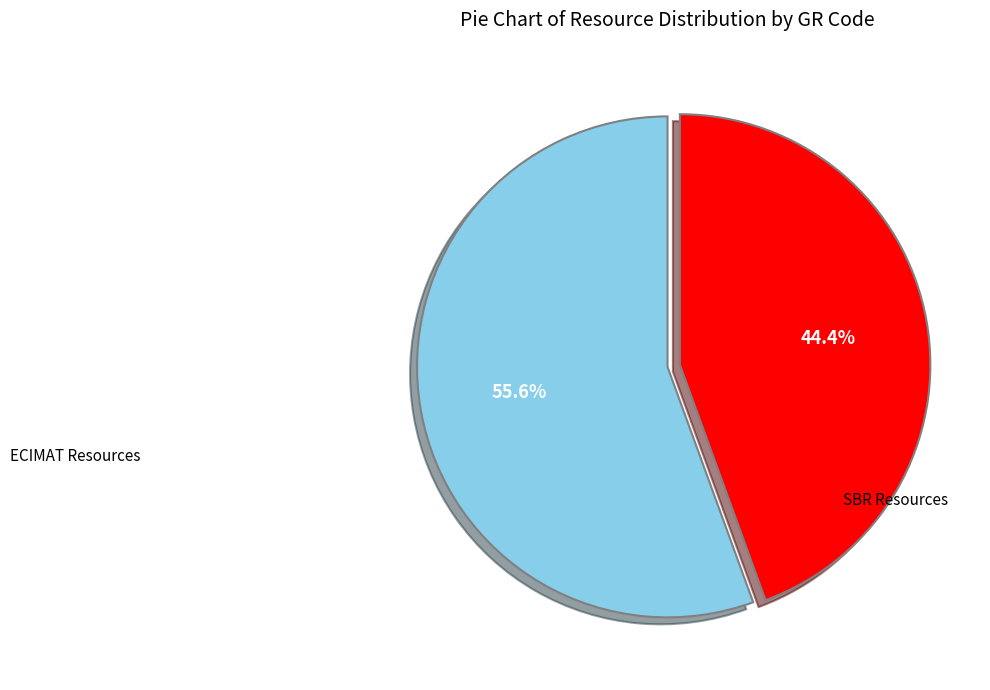

Does any single category account for the majority?

Yes